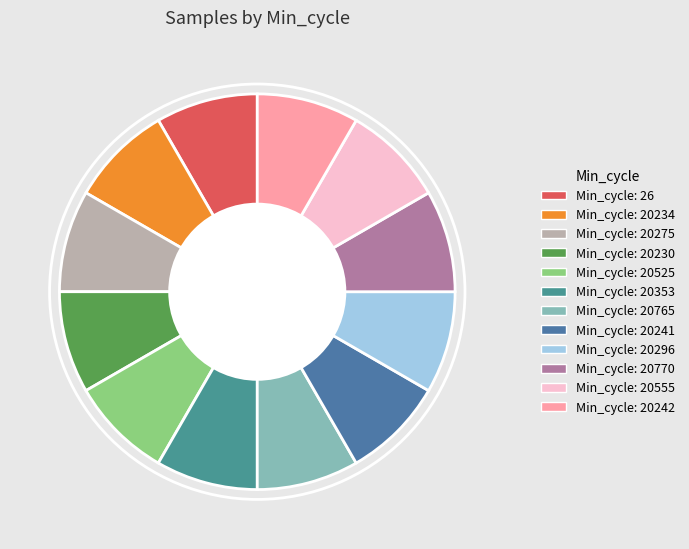

Count the number of slices in the pie.

12